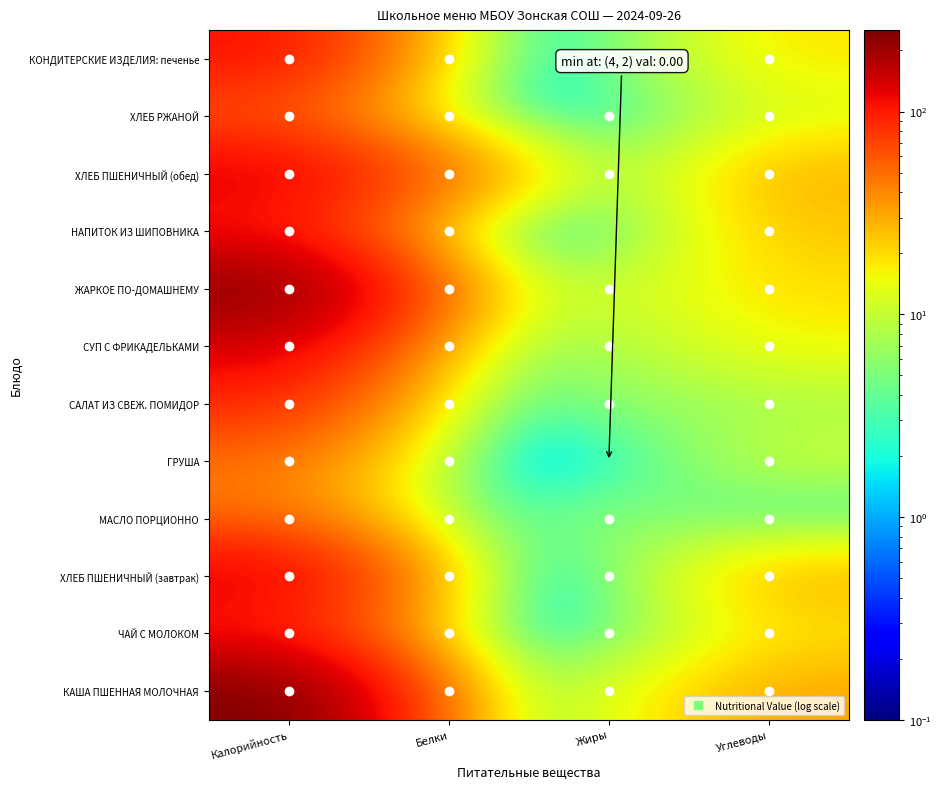

Which label corresponds to the smallest value in the chart?

Жиры